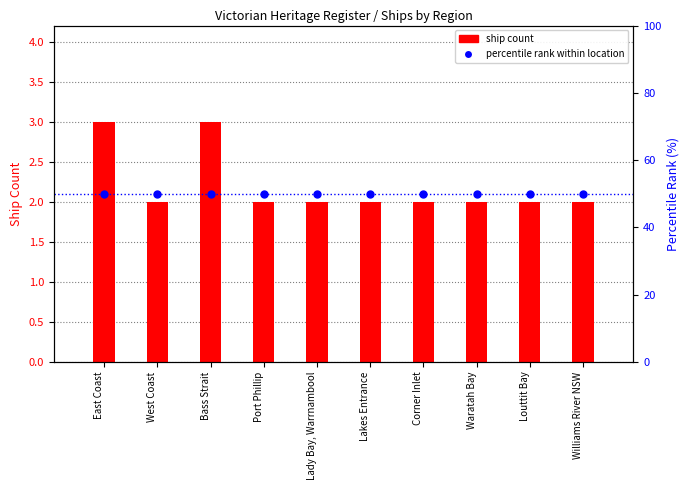

What are all the series names shown in the legend?

ship count, percentile rank within location